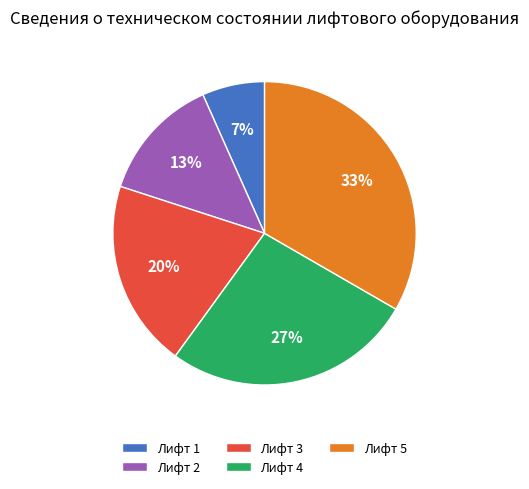

Does Лифт 1 account for over 50% of the chart?

No